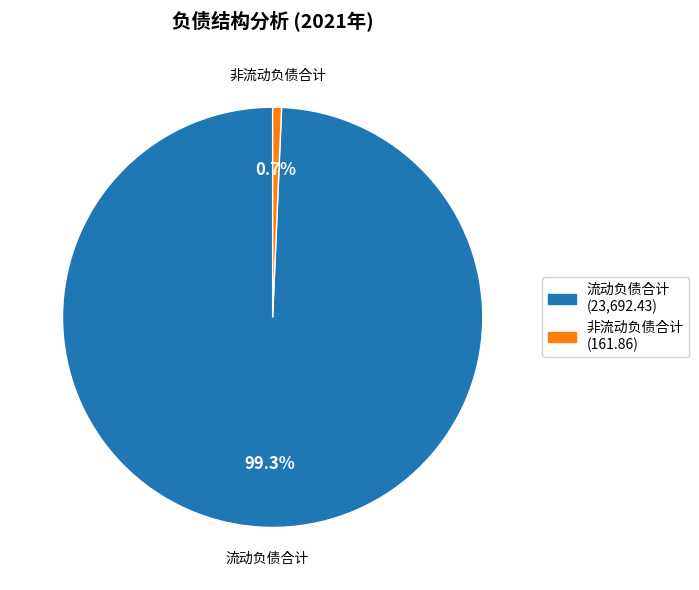

Which slice represents more than half of the pie?

流动负债合计